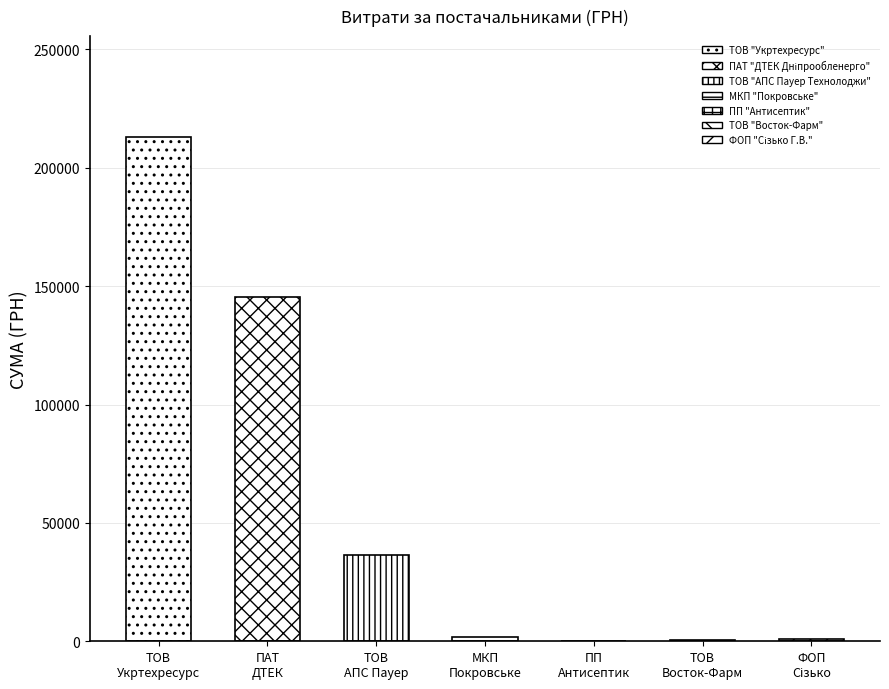

What is the minimum value shown in the chart?

270.0